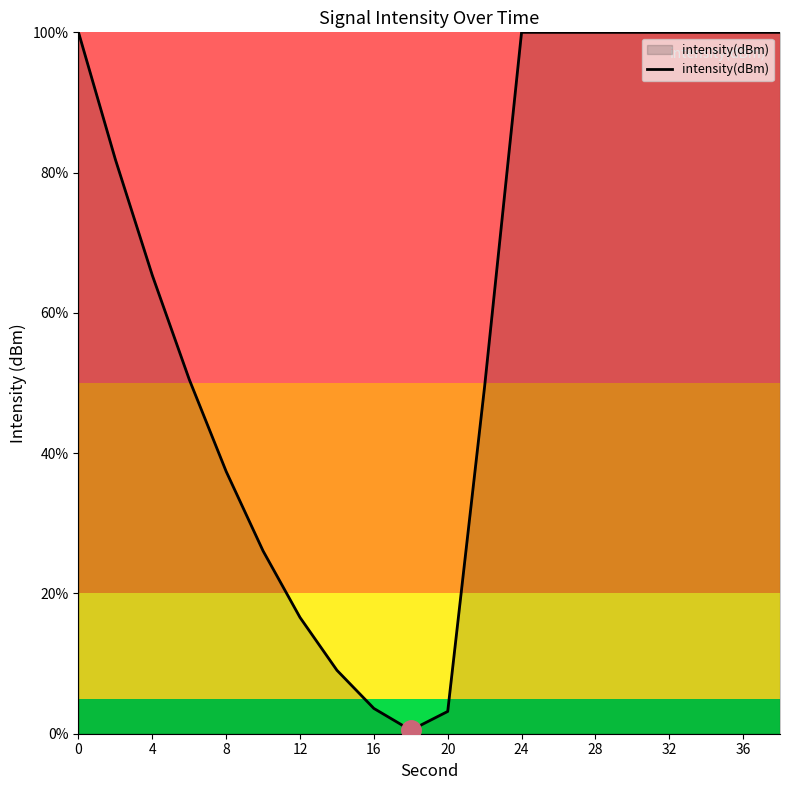

What is the difference between the maximum and minimum values?

99.5